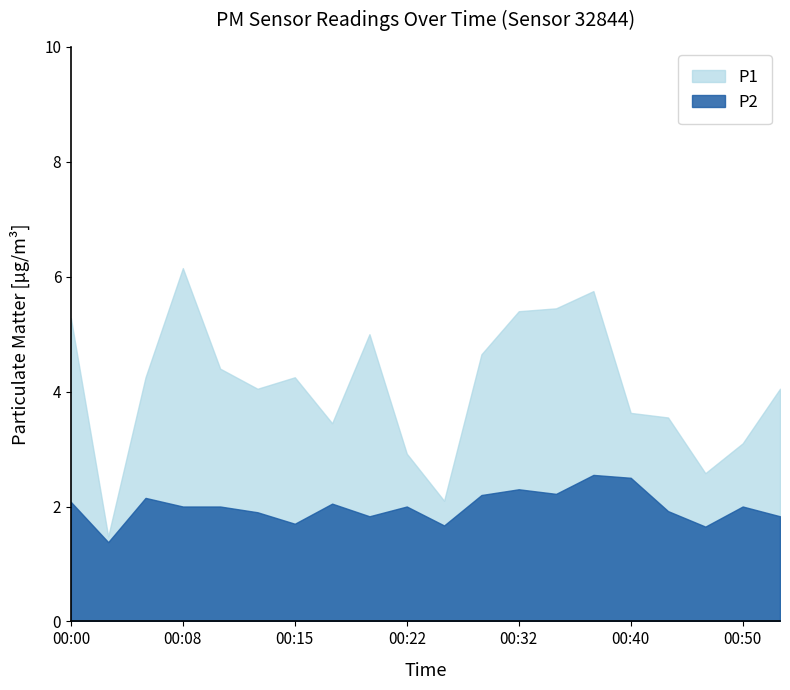

What is the spread (max minus min) of values at 00:52?

2.2